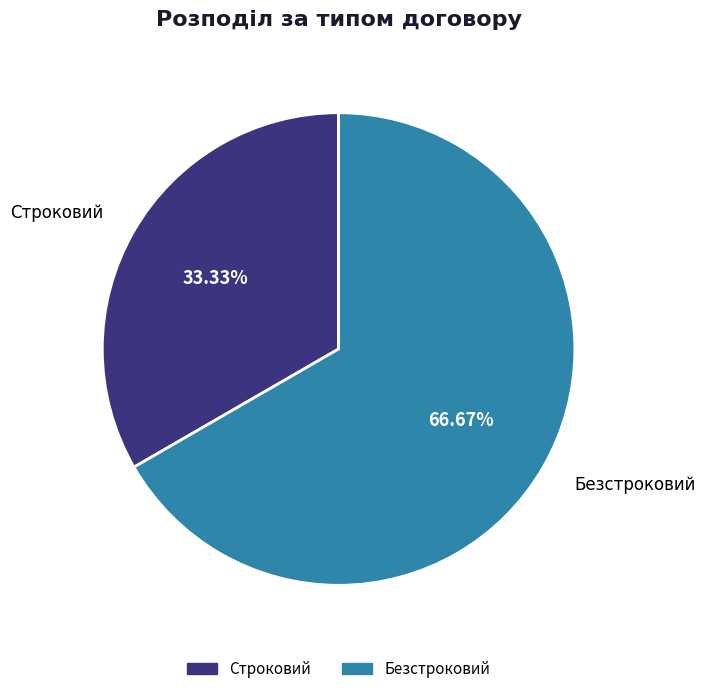

Is it true that Строковий is 33% of the pie?

True